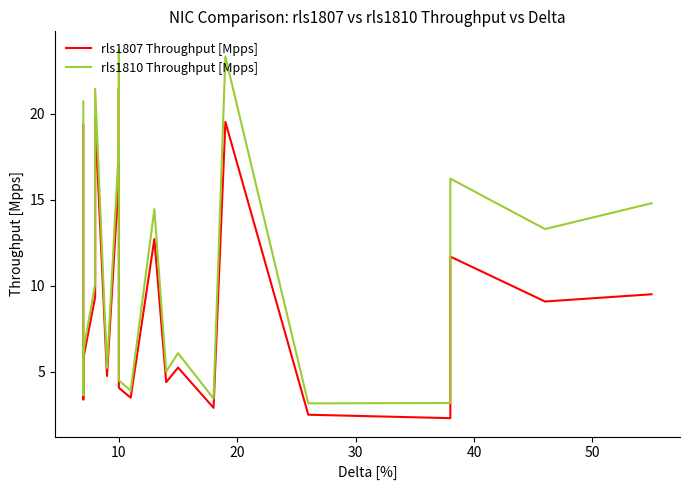

What are all the series names shown in the legend?

rls1807 Throughput [Mpps], rls1810 Throughput [Mpps]